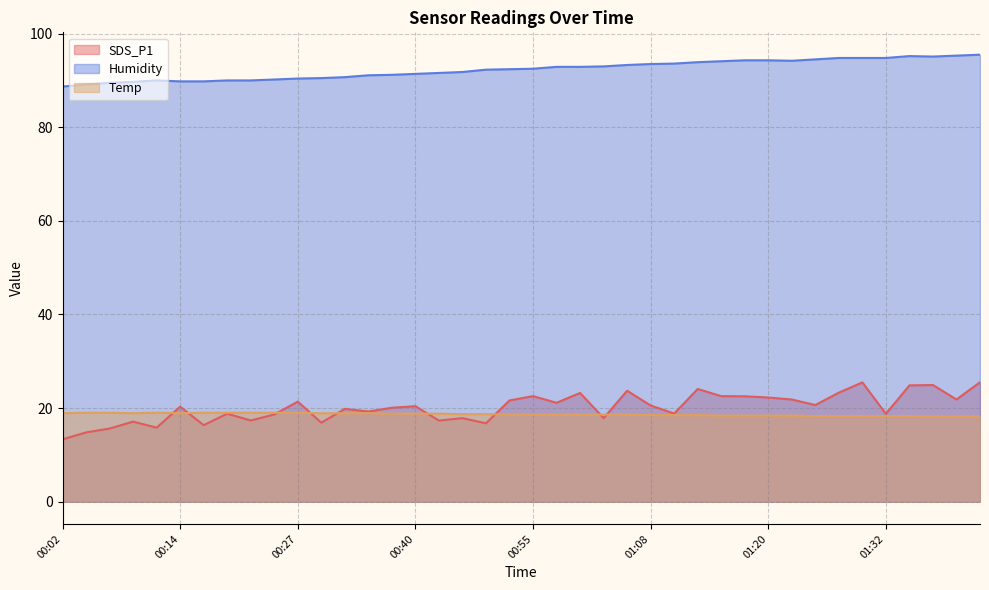

What is the label of the 11th point from the left?

00:27